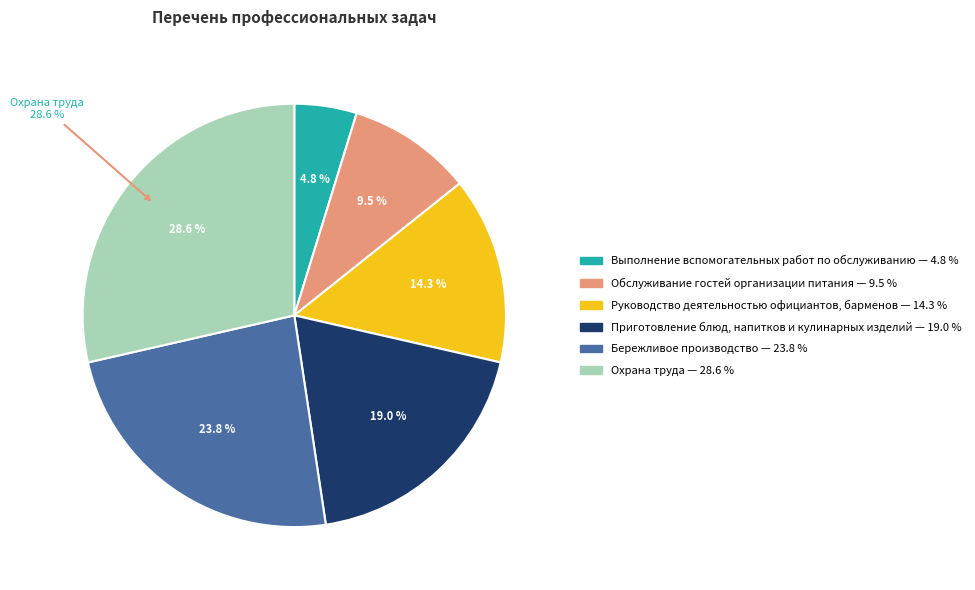

Which category has the biggest portion of the pie?

Охрана
труда